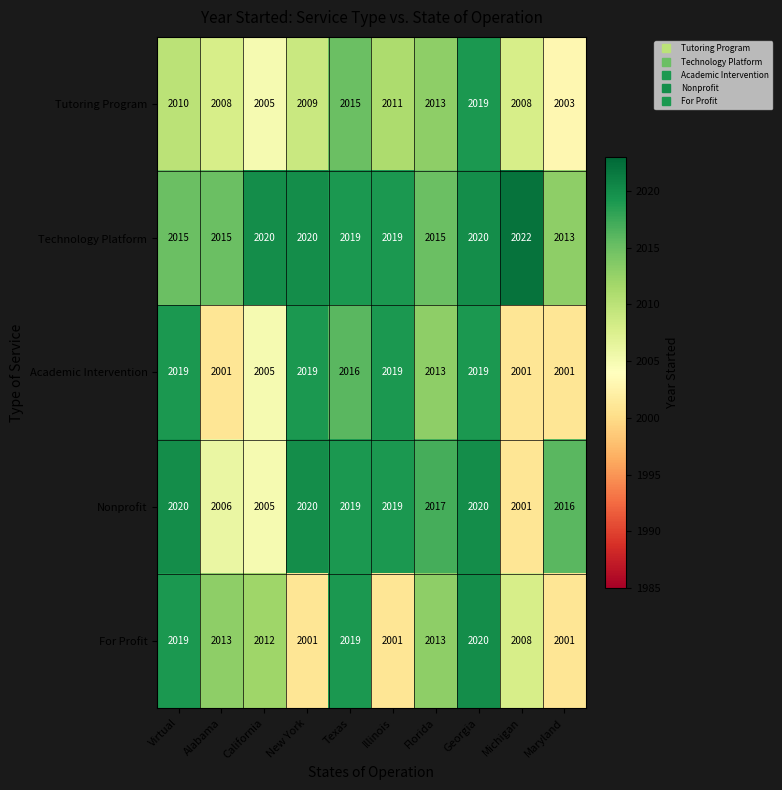

Which category has the lowest value in the Nonprofit series?

Michigan